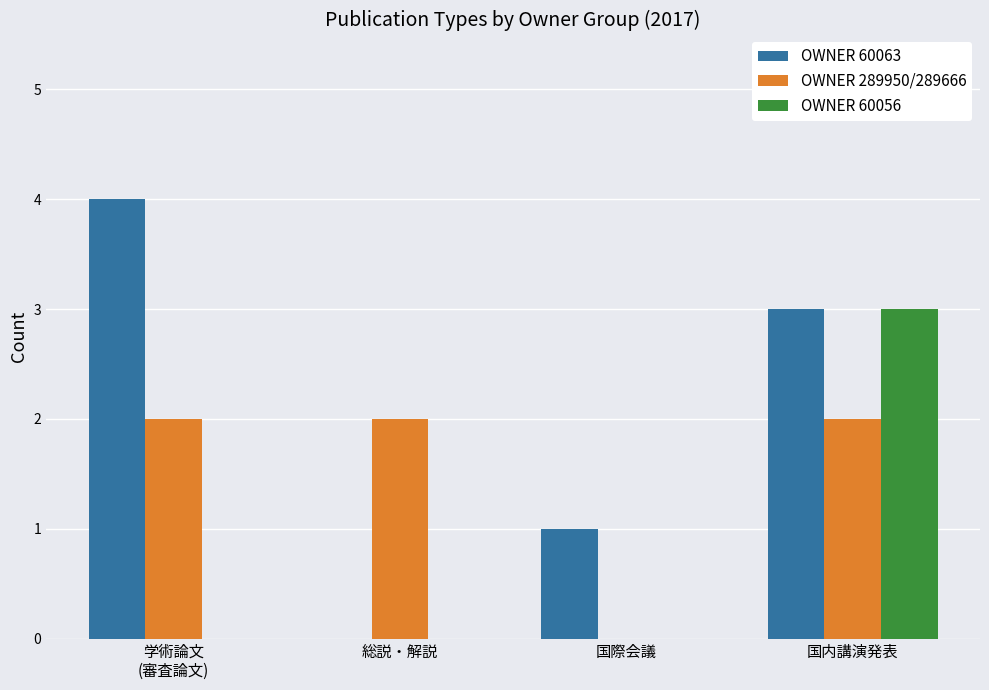

Which category has the highest value in the OWNER 60063 series?

学術論文
(審査論文)